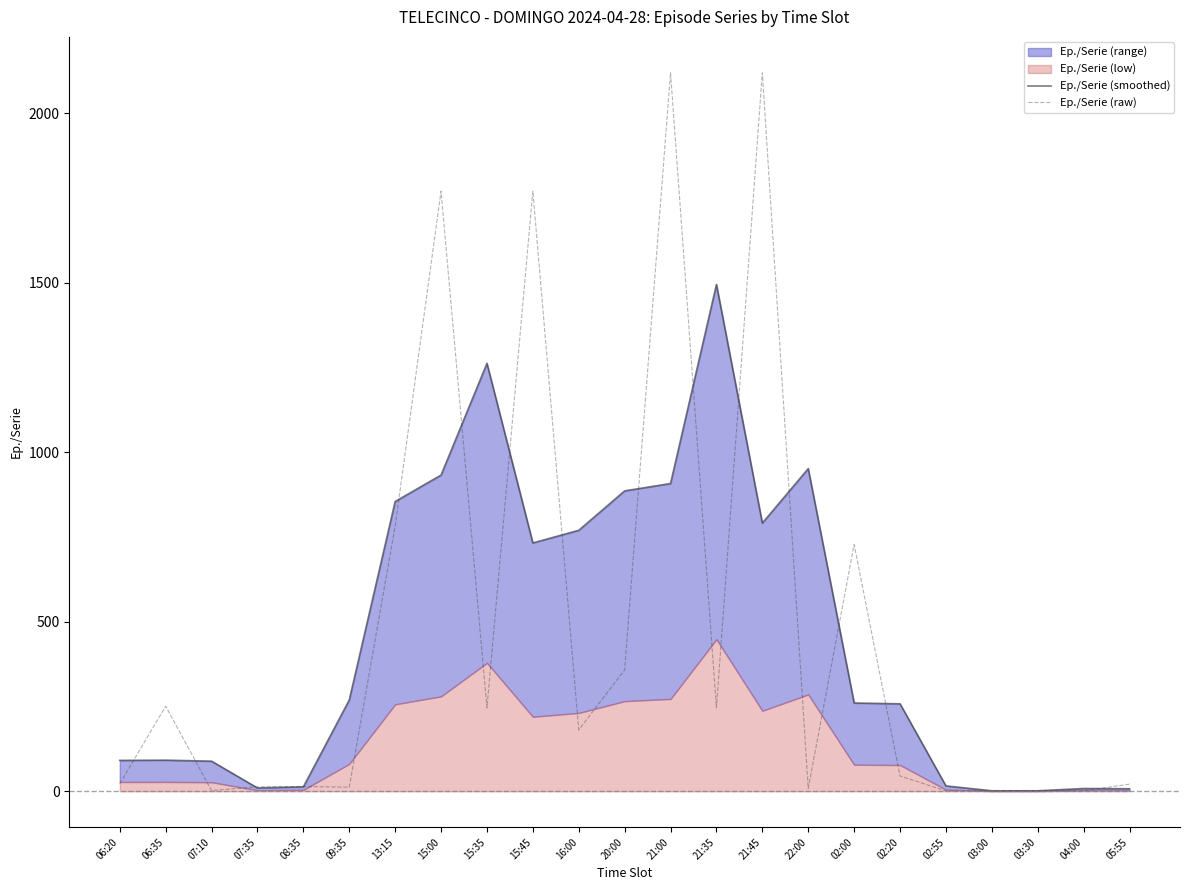

What is the difference between the second highest and second lowest values in the Ep./Serie (smoothed) series?

1261.3